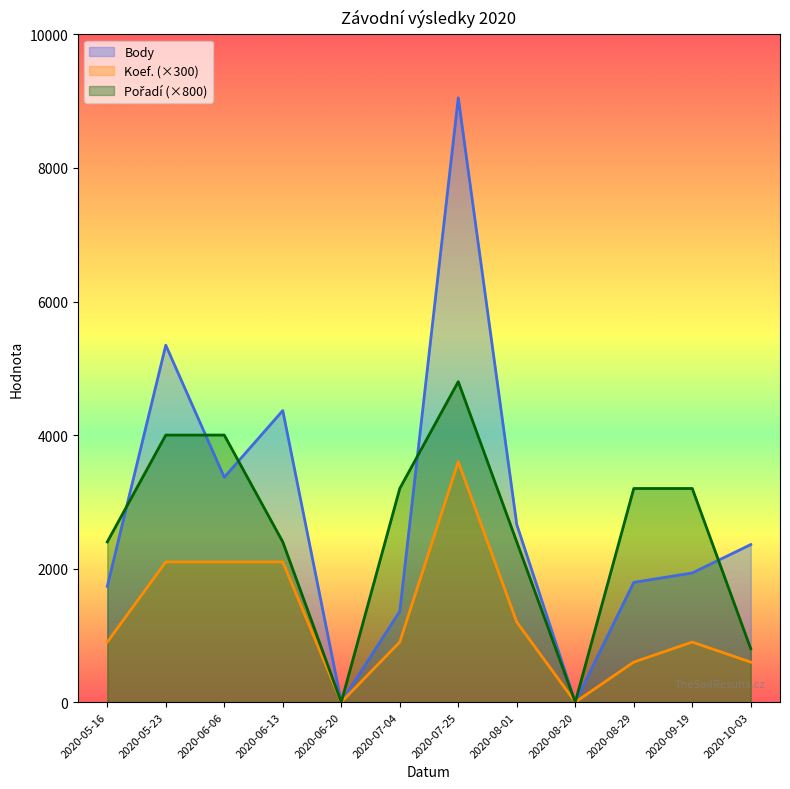

Reading right to left, transcribe all the data shown in this chart.

Body: 2020-10-03=2360	2020-09-19=1935	2020-08-29=1794	2020-08-20=0	2020-08-01=2661	2020-07-25=9051	2020-07-04=1360	2020-06-20=0	2020-06-13=4367	2020-06-06=3368	2020-05-23=5346	2020-05-16=1734
Koef.: 2020-10-03=600	2020-09-19=900	2020-08-29=600	2020-08-20=0	2020-08-01=1200	2020-07-25=3600	2020-07-04=900	2020-06-20=0	2020-06-13=2100	2020-06-06=2100	2020-05-23=2100	2020-05-16=900
Pořadí: 2020-10-03=800	2020-09-19=3200	2020-08-29=3200	2020-08-20=0	2020-08-01=2400	2020-07-25=4800	2020-07-04=3200	2020-06-20=0	2020-06-13=2400	2020-06-06=4000	2020-05-23=4000	2020-05-16=2400